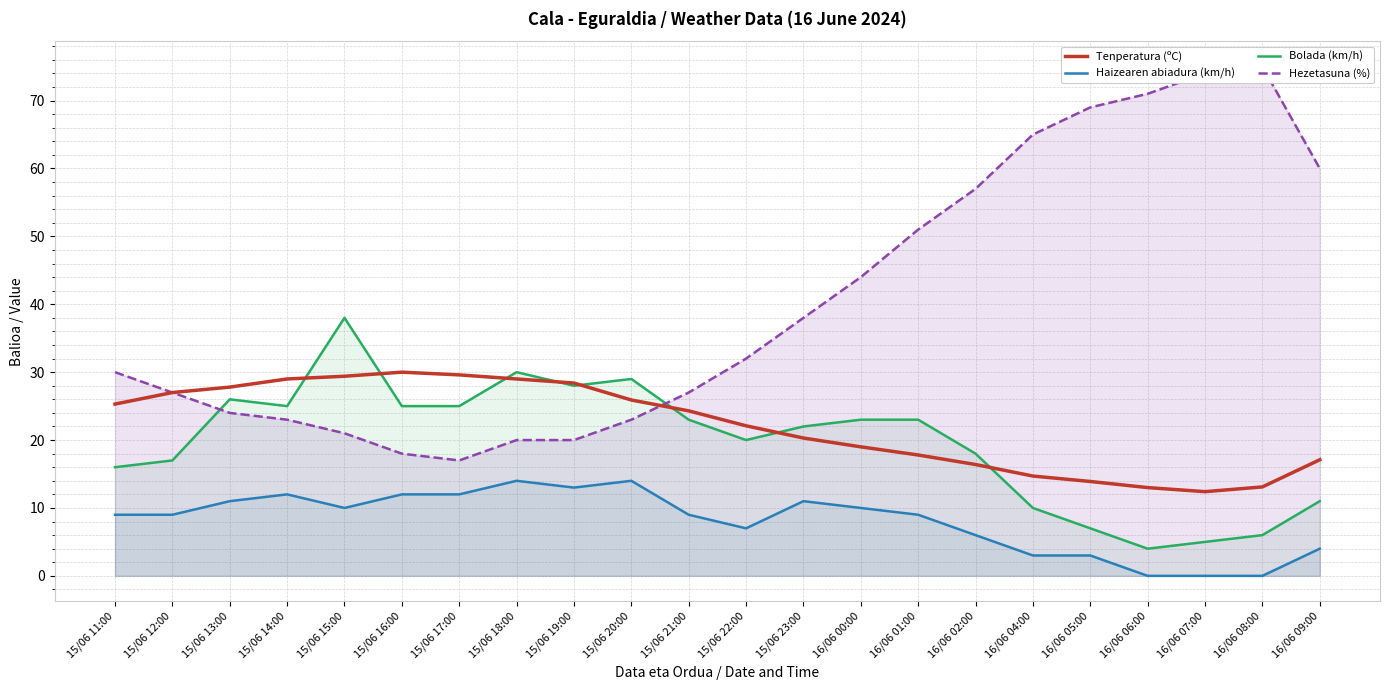

True or false: Tenperatura (ºC) has a value of 13.1 at 16/06 08:00.

True